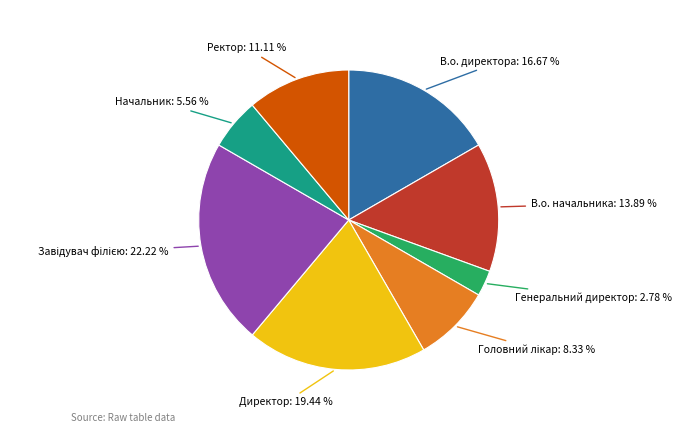

Does any single category account for the majority?

No